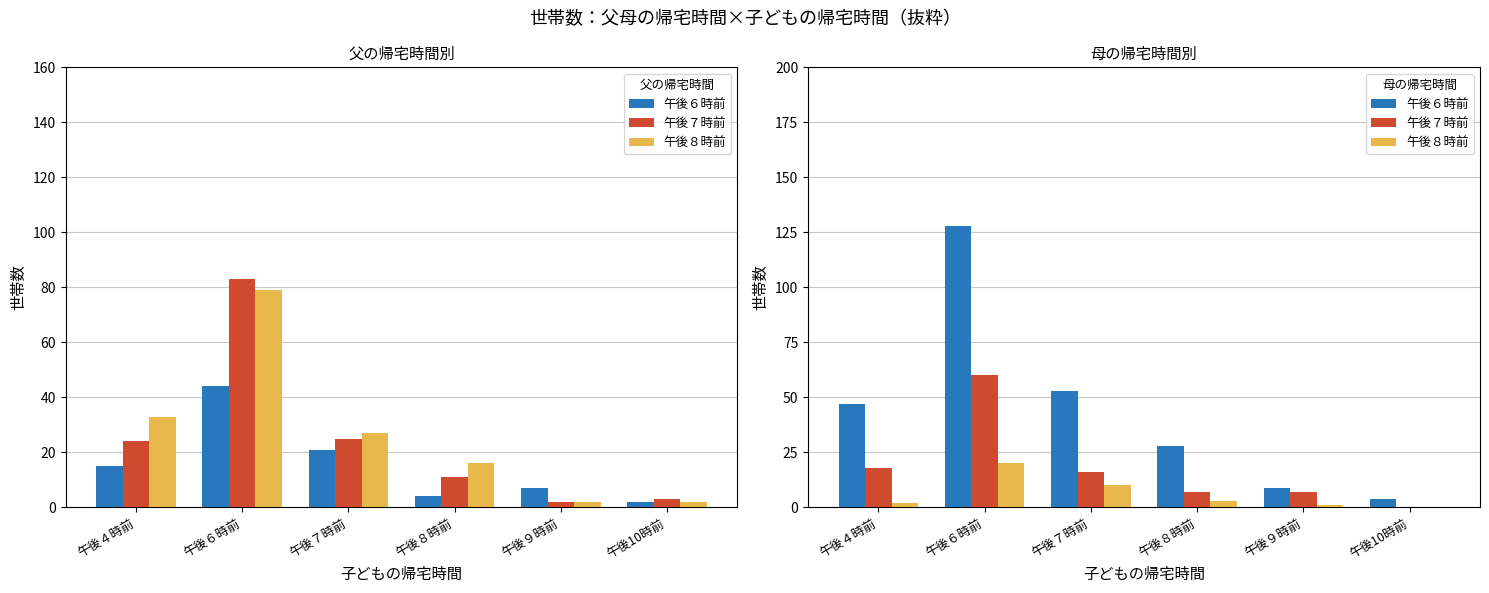

Which series has the widest spread of values?

午後６時前